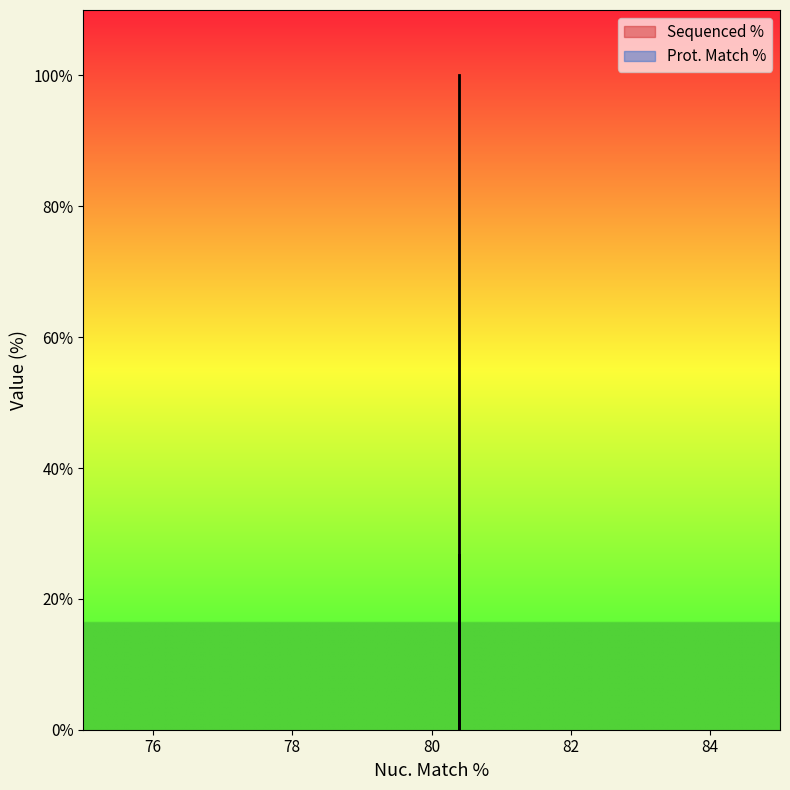

How many lines are shown in the chart?

1